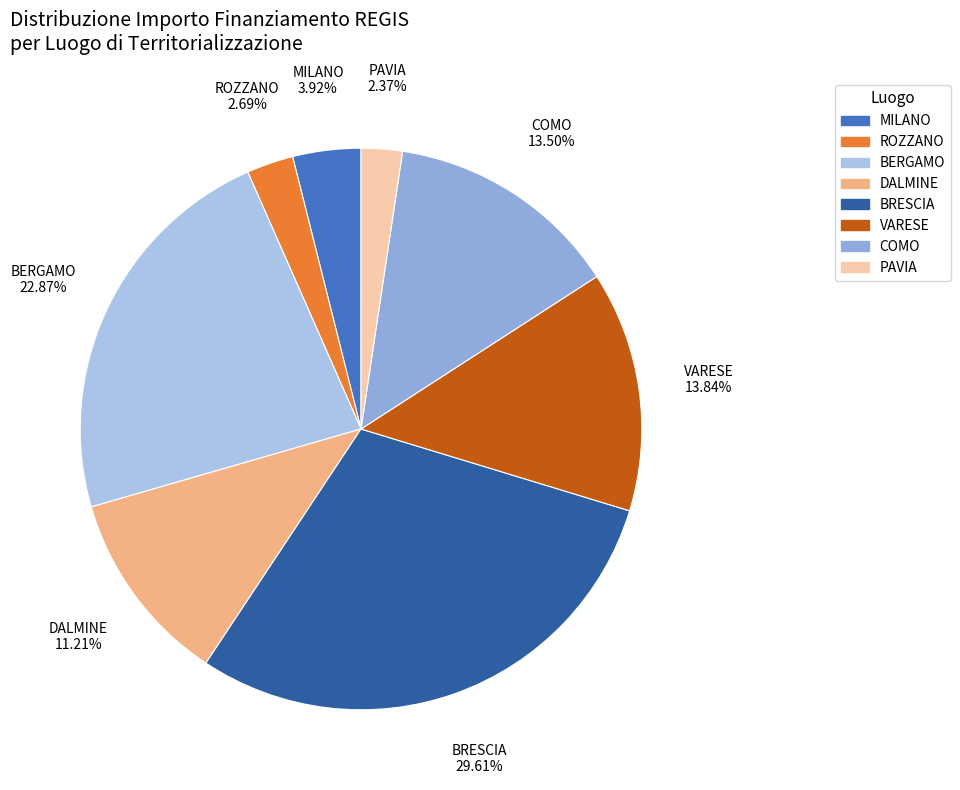

Count the number of slices in the pie.

8